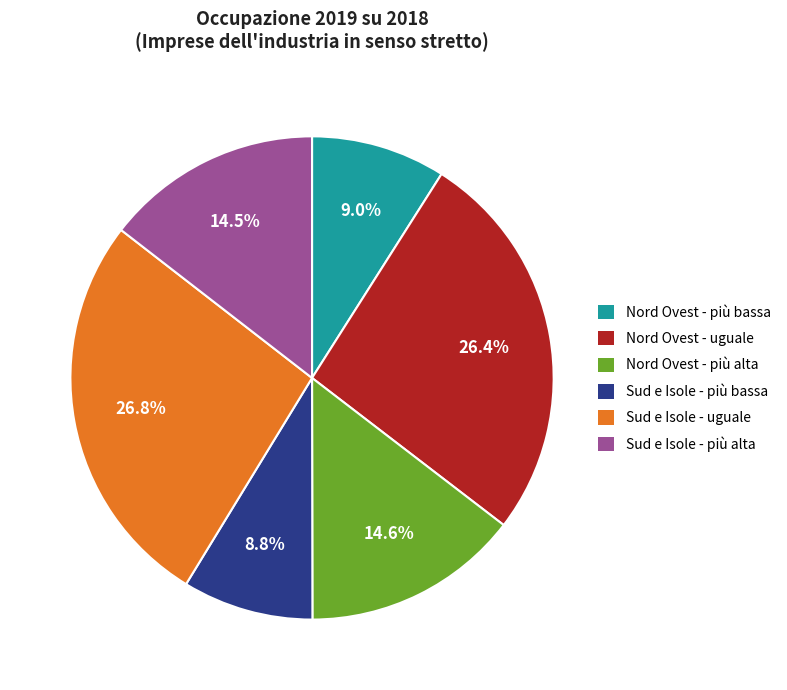

Is there a majority slice in this chart?

No